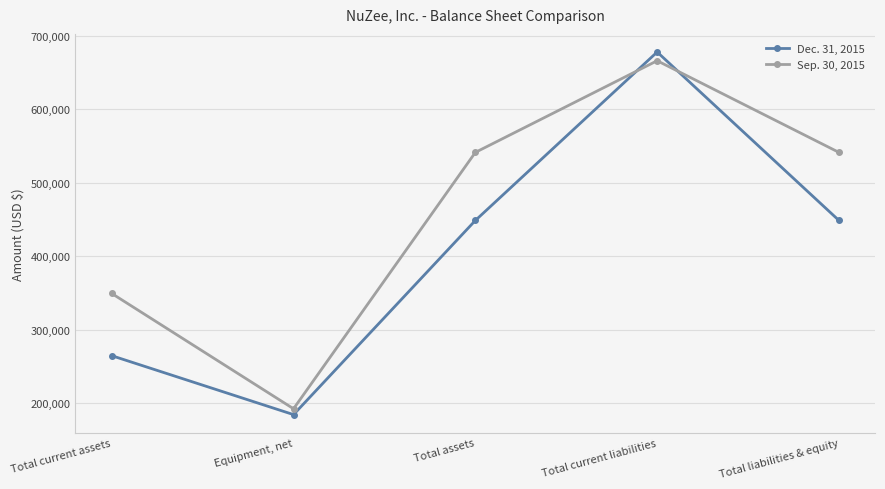

What is the difference between the maximum and minimum values in the Sep. 30, 2015 series?

474026